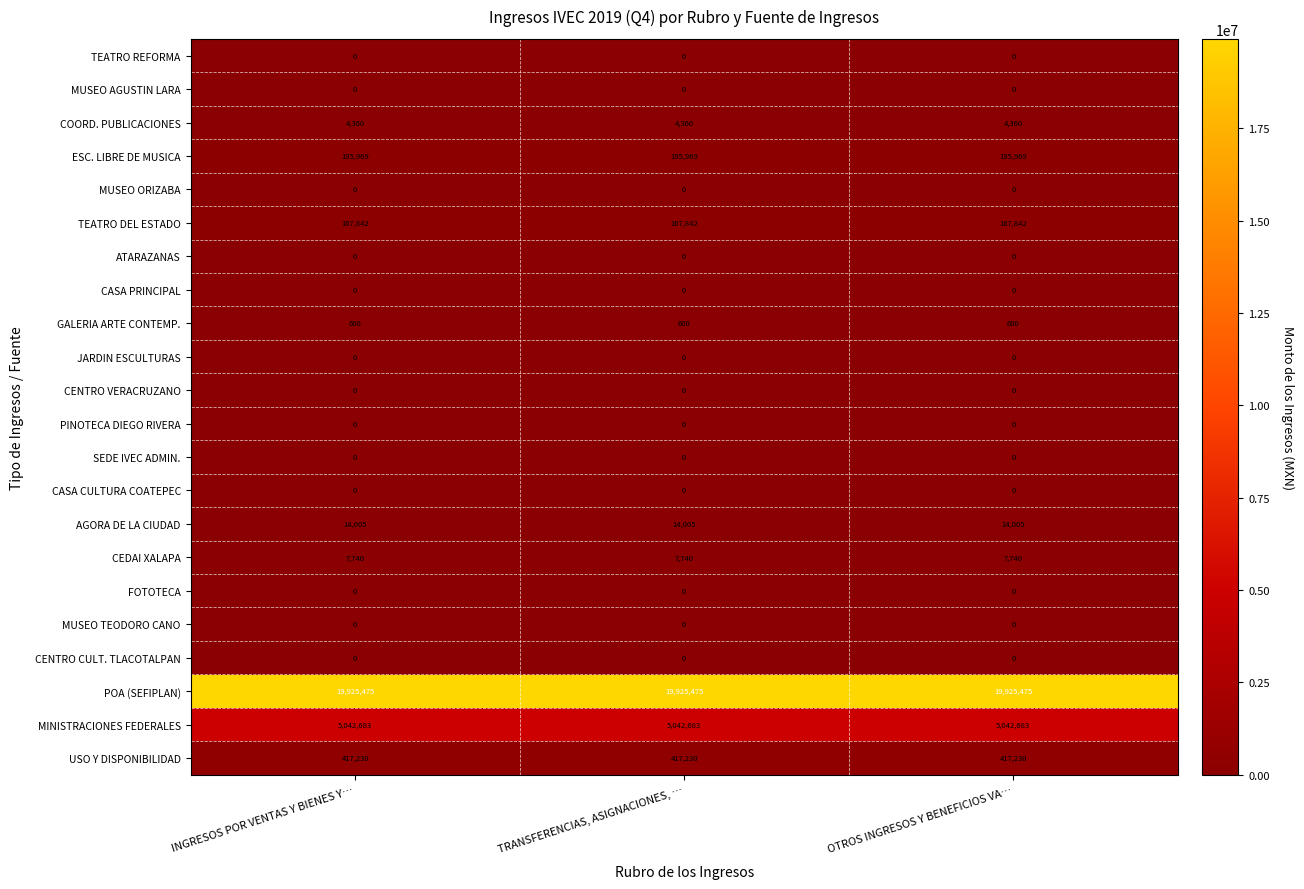

Which series has the largest total across all categories?

POA (SEFIPLAN)